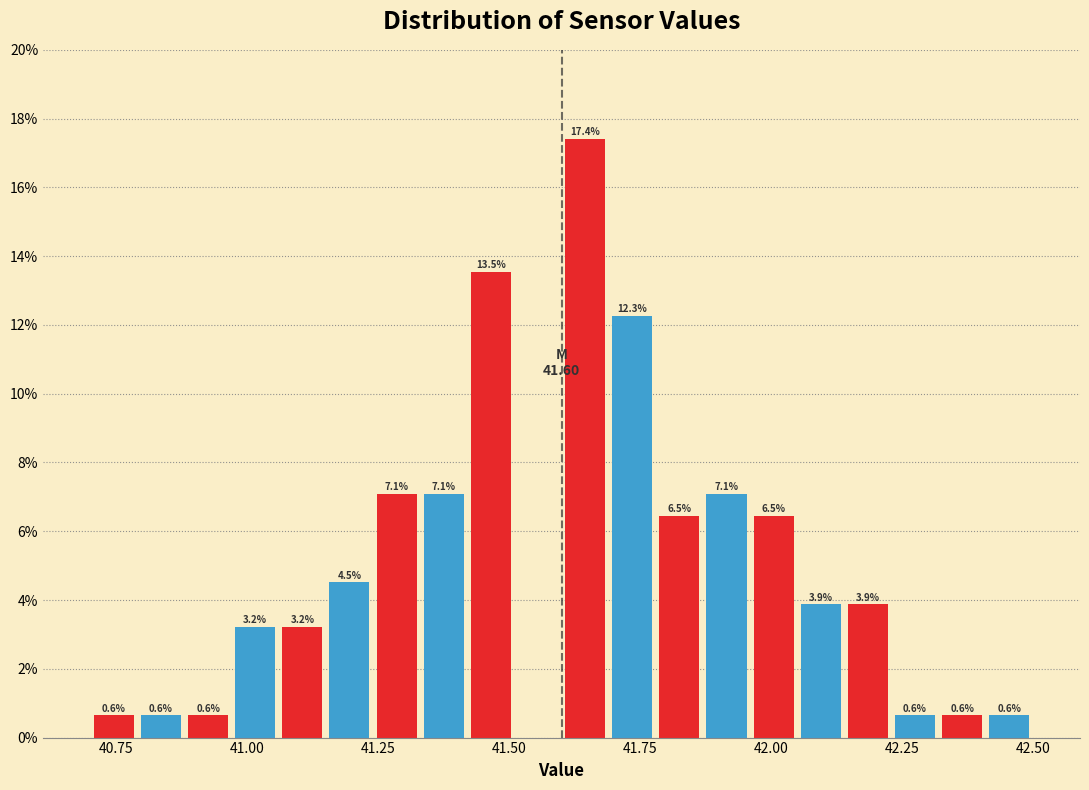

Read against the x-axis, roughly where is the centre of the tallest bar?

41.65